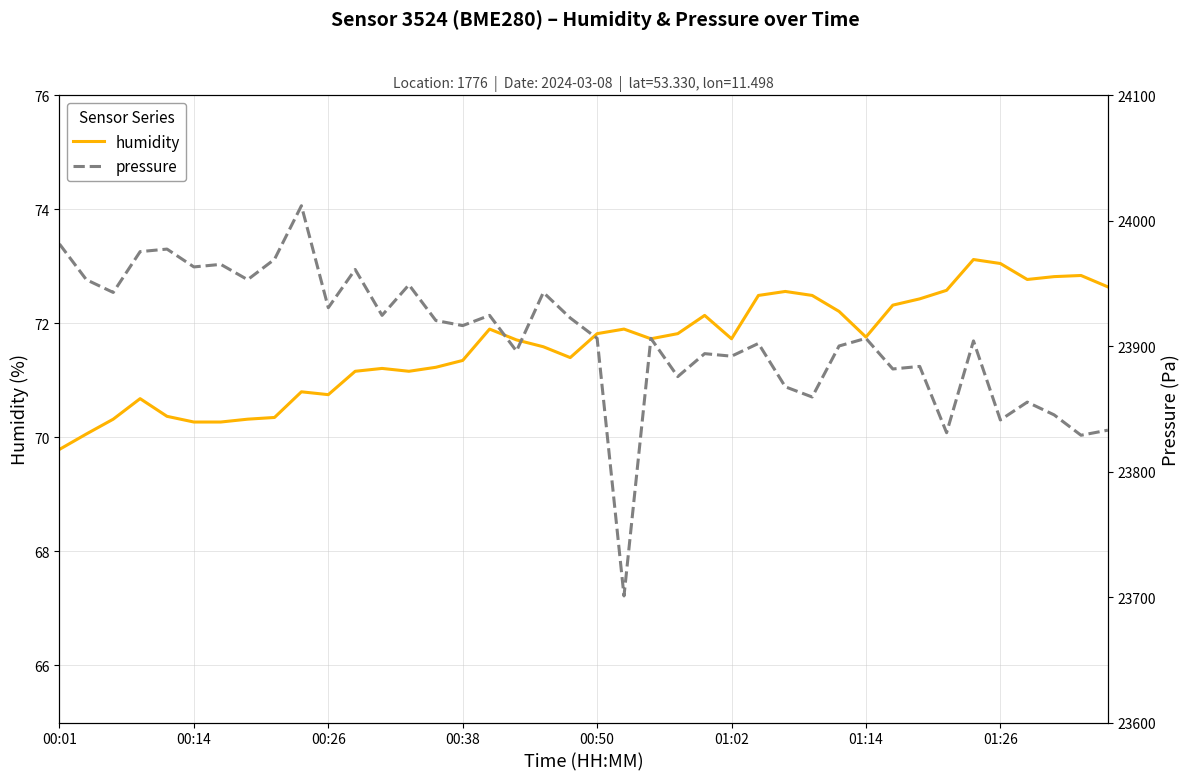

True or false: humidity and pressure cross at least once.

False